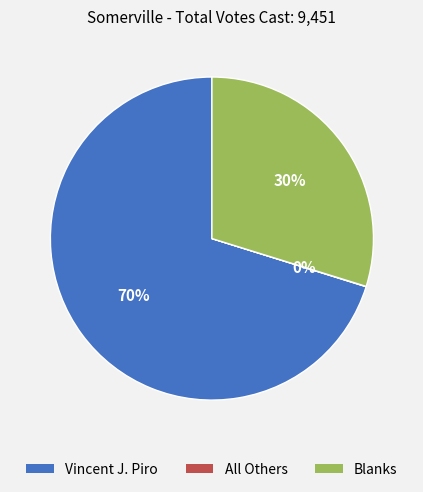

Which slice represents more than half of the pie?

Vincent J. Piro